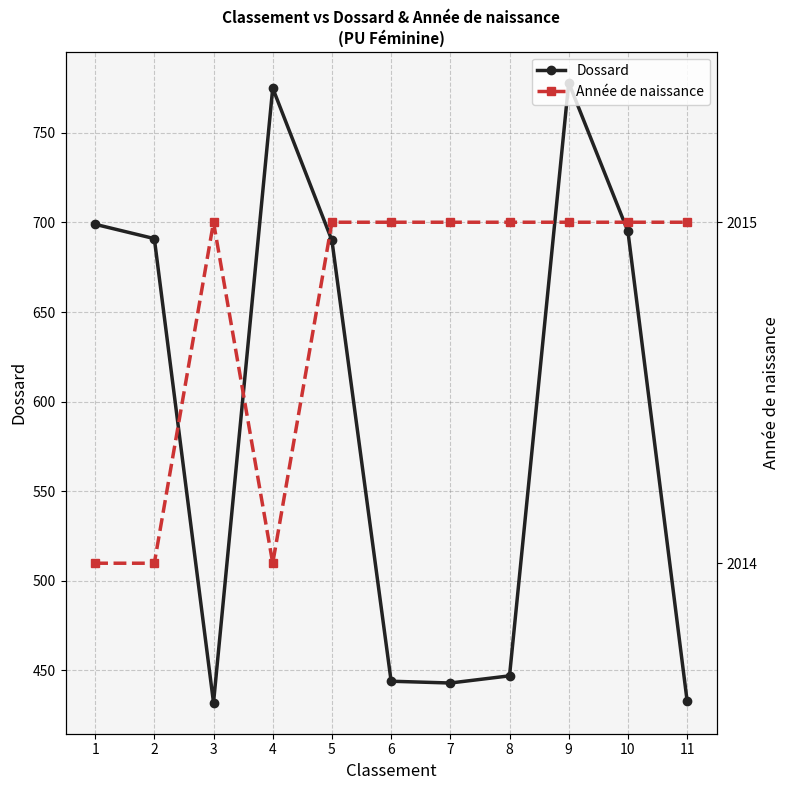

How many Année de naissance values are between 2014 and 2015?

11